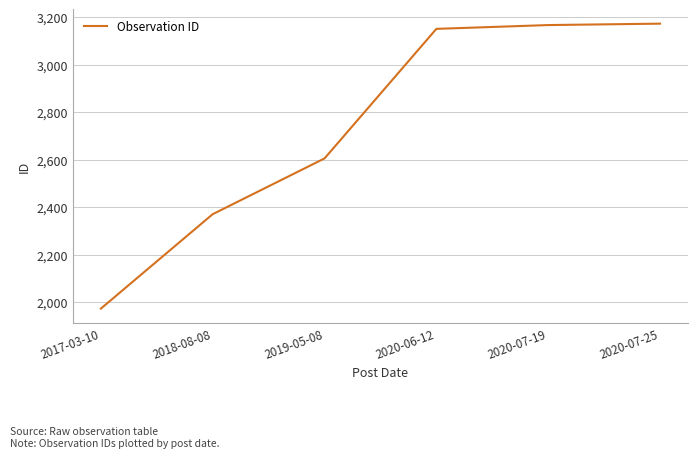

The value at 2020-06-12 is 1289. True or false?

False